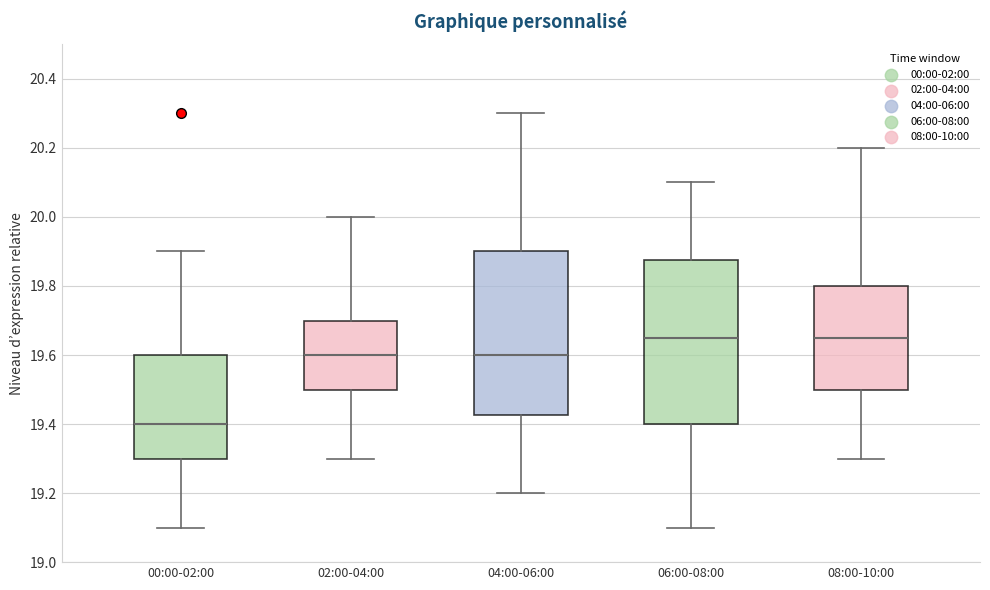

Where is the lower edge of the box for 04:00-06:00 on the y-axis? The values are not printed on the chart, so give them approximately, as read against the axis.

19.42